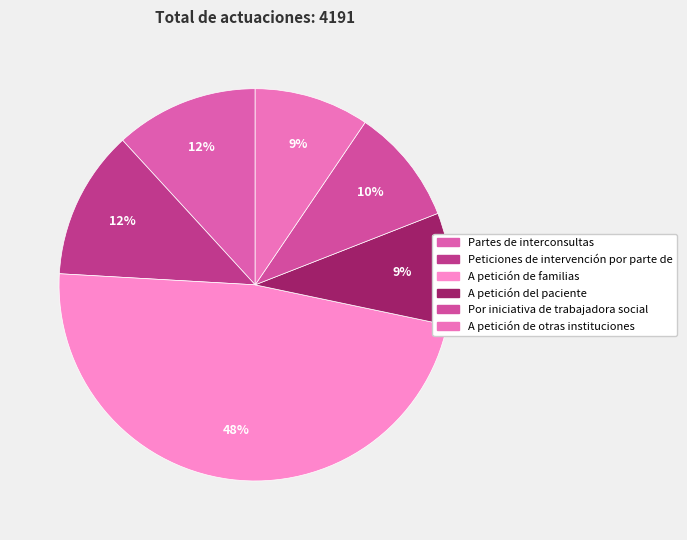

How many segments does this pie chart have?

6